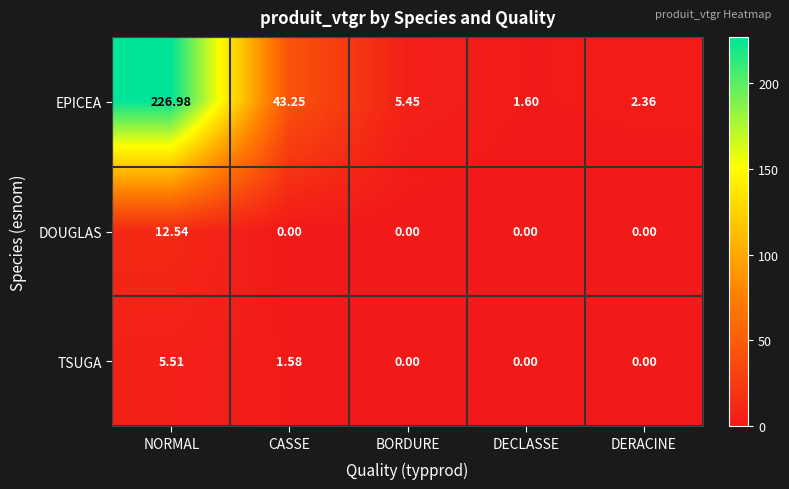

List the series in order of their peak value, highest first.

EPICEA, DOUGLAS, TSUGA